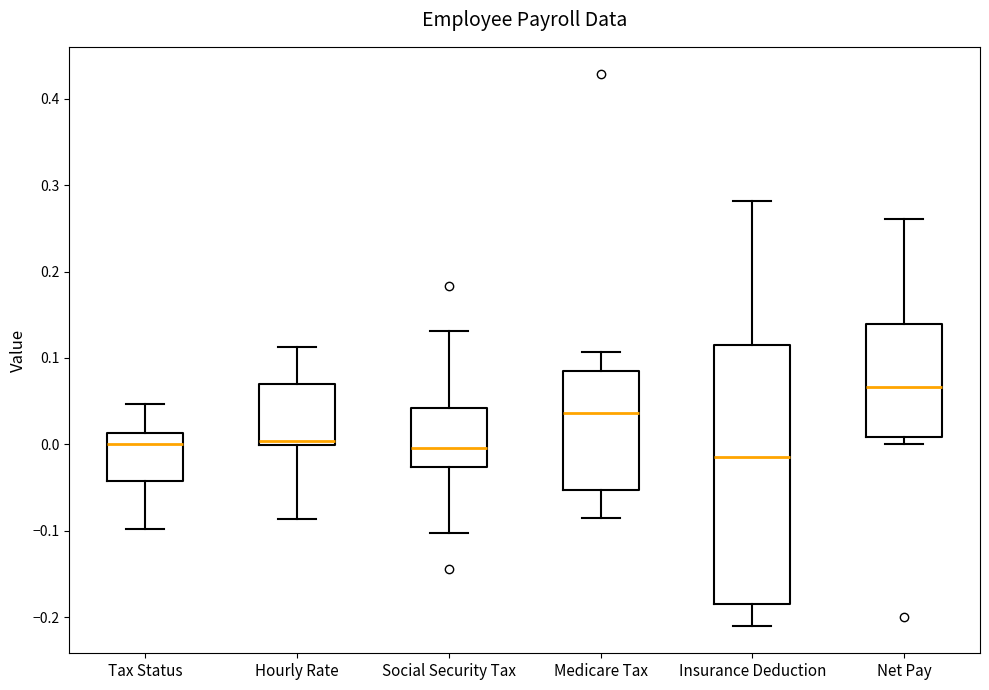

Reading left to right, read every box against the y-axis: the position of its median line, the range the box covers, and the ends of its whiskers. The values are not printed on the chart, so give them approximately, as read against the axis.

Tax Status: median 0.00, box -0.04 to 0.01, whiskers -0.10 to 0.05
Hourly Rate: median 0.00 (just above the box's lower edge), box 0.00 to 0.07, whiskers -0.09 to 0.11
Social Security Tax: median 0.00, box -0.03 to 0.04, whiskers -0.10 to 0.13
Medicare Tax: median 0.04, box -0.05 to 0.09, whiskers -0.09 to 0.11
Insurance Deduction: median -0.01, box -0.18 to 0.12, whiskers -0.21 to 0.28
Net Pay: median 0.07, box 0.01 to 0.14, whiskers 0.00 to 0.26